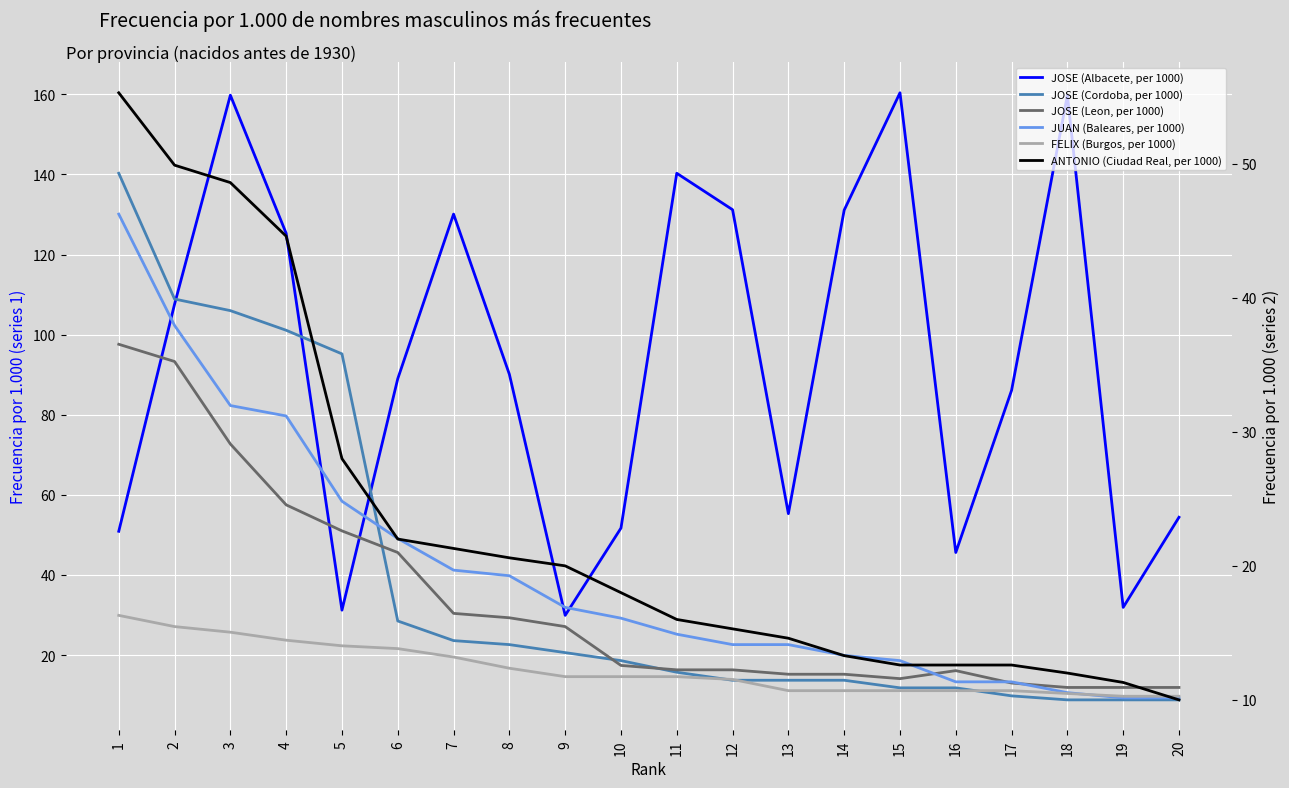

Rank the series at 8 from highest to lowest value.

JOSE (Albacete, per 1000), JUAN (Baleares, per 1000), JOSE (Leon, per 1000), JOSE (Cordoba, per 1000), ANTONIO (Ciudad Real, per 1000), FELIX (Burgos, per 1000)